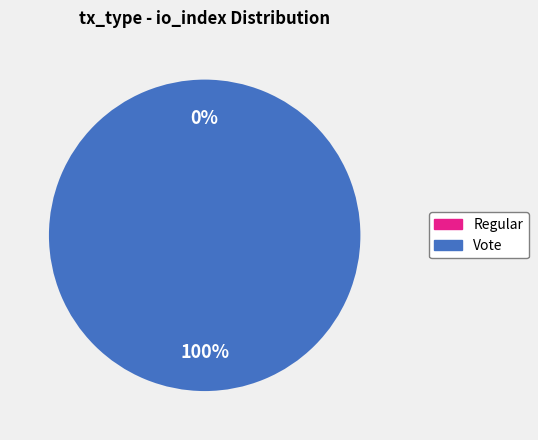

Which has a higher value, Regular or Vote?

Vote